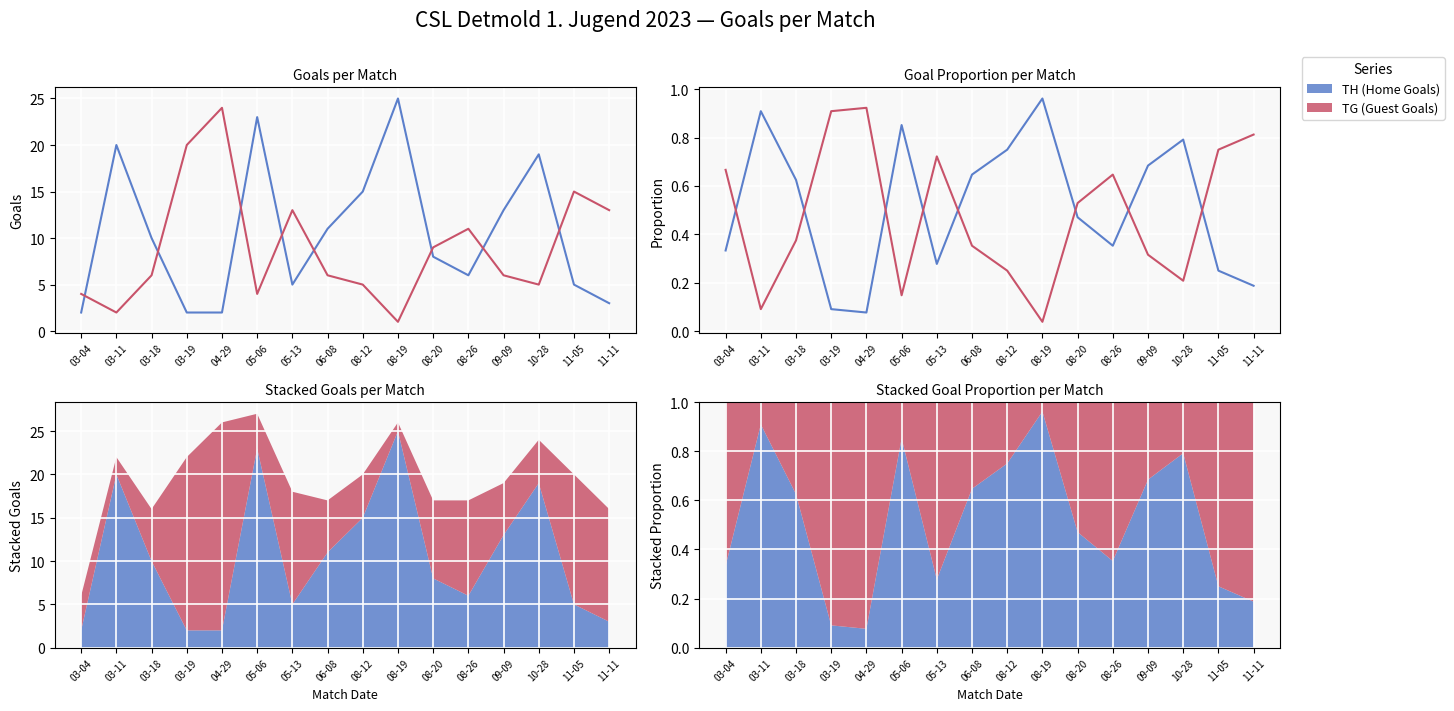

List the series in order of their overall mean, lowest first.

TG (Guest Goals), TH (Home Goals)